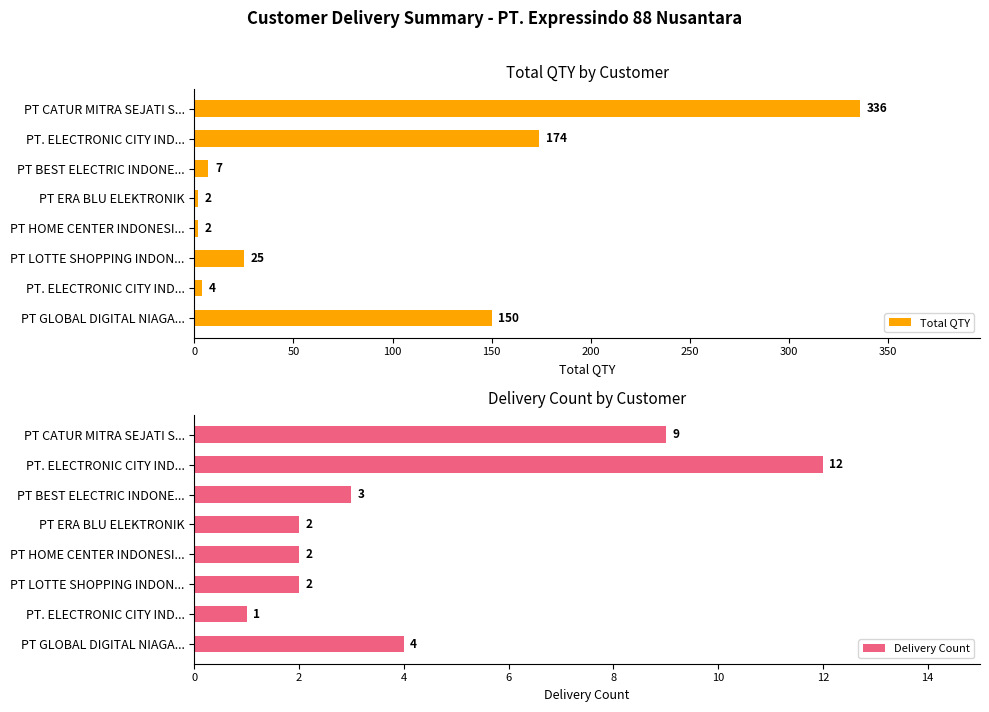

What is the value of the Total QTY bar at the 7th from the left?

4